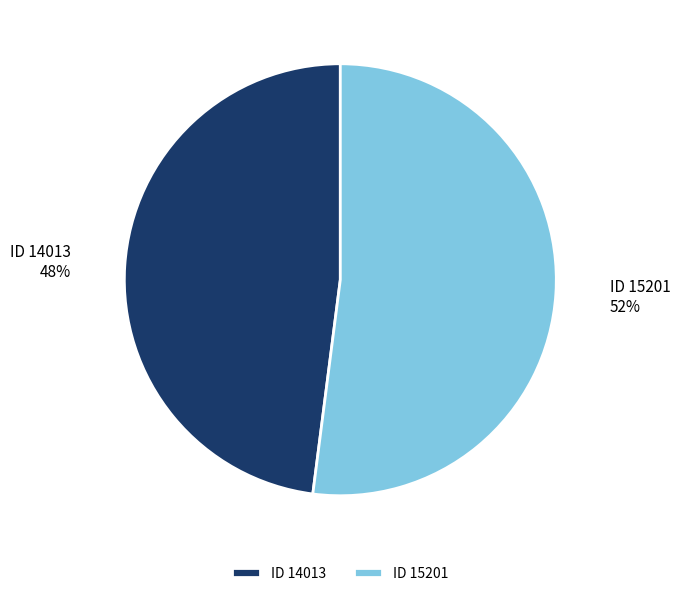

Is it true that ID 15201 is 52% of the pie?

True